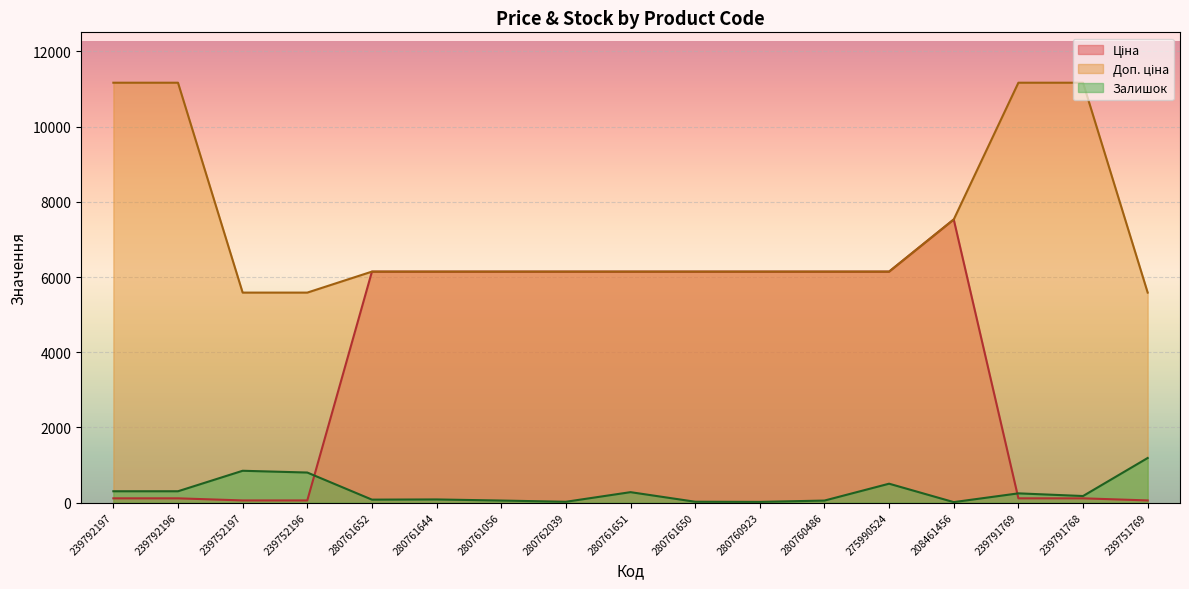

Which series changed the most between 239792197 and 239791768?

Залишок